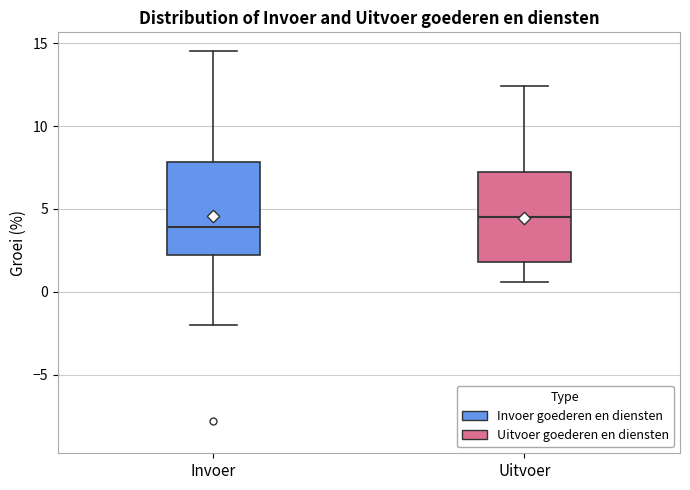

Which box has the highest median line?

Uitvoer